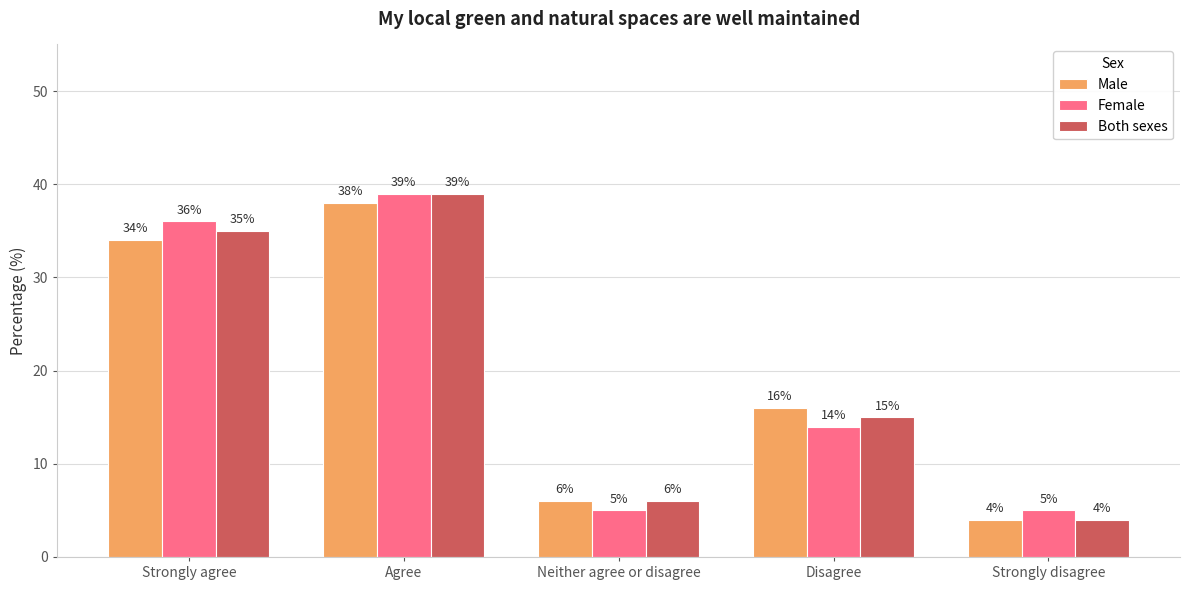

Reading left to right, transcribe all the data shown in this chart.

Male: 34	38	6	16	4
Female: 36	39	5	14	5
Both sexes: 35	39	6	15	4